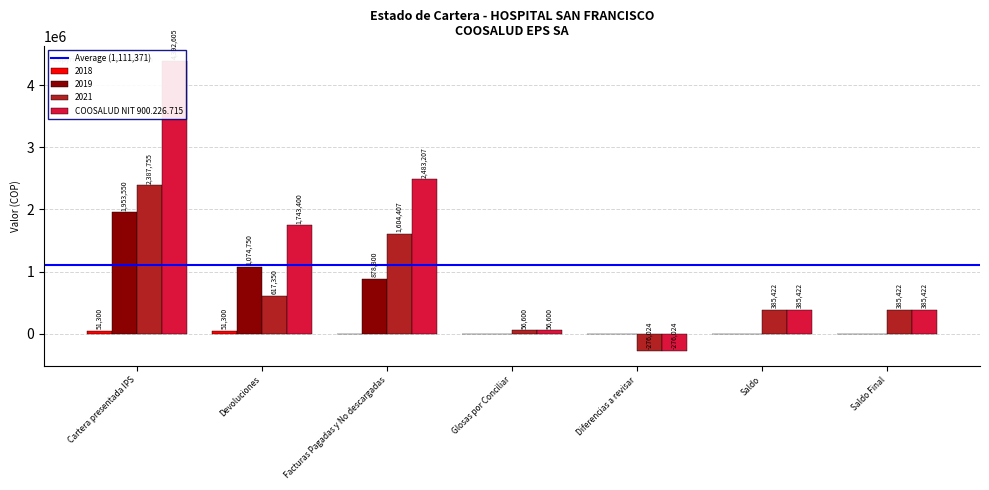

How many values in the 2021 series exceed 385422?

3